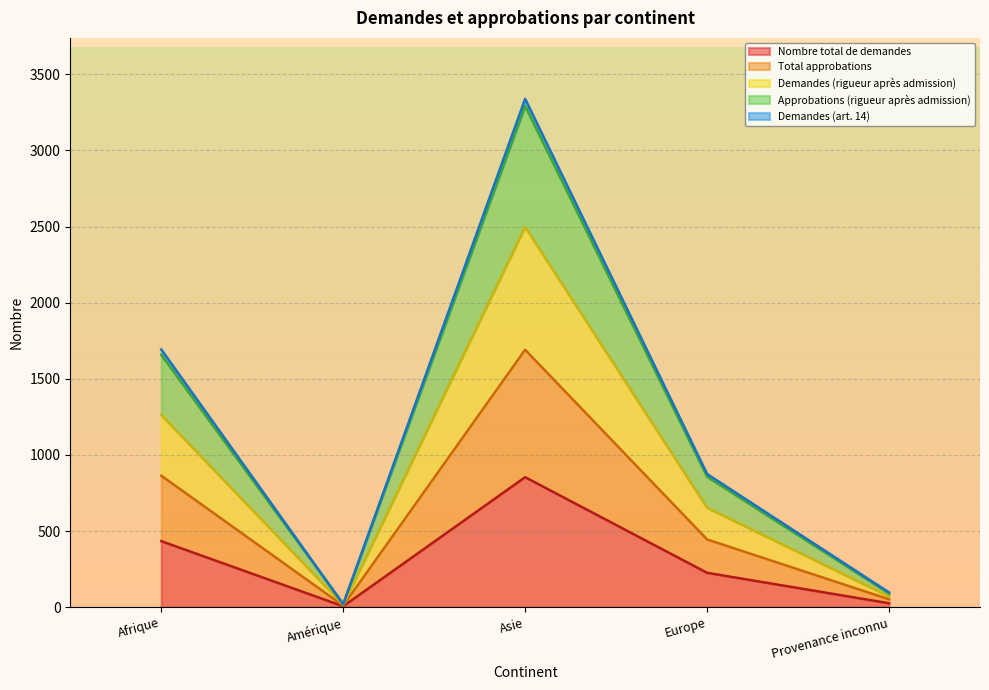

What is the sum of the Total approbations values at Europe and Afrique?

1309